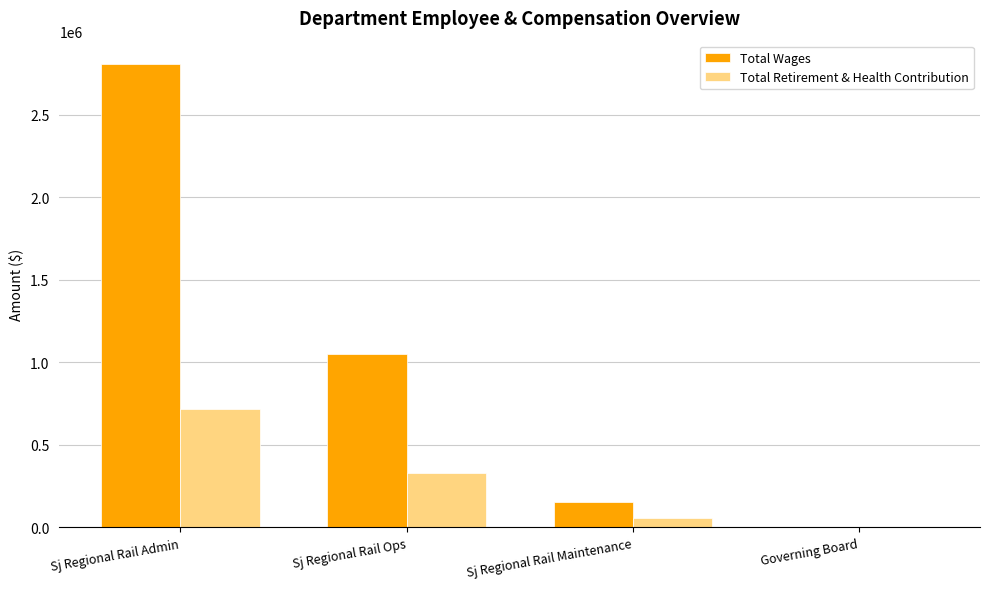

Where is Total Retirement & Health Contribution nearest to the value 358877?

Sj Regional Rail Ops